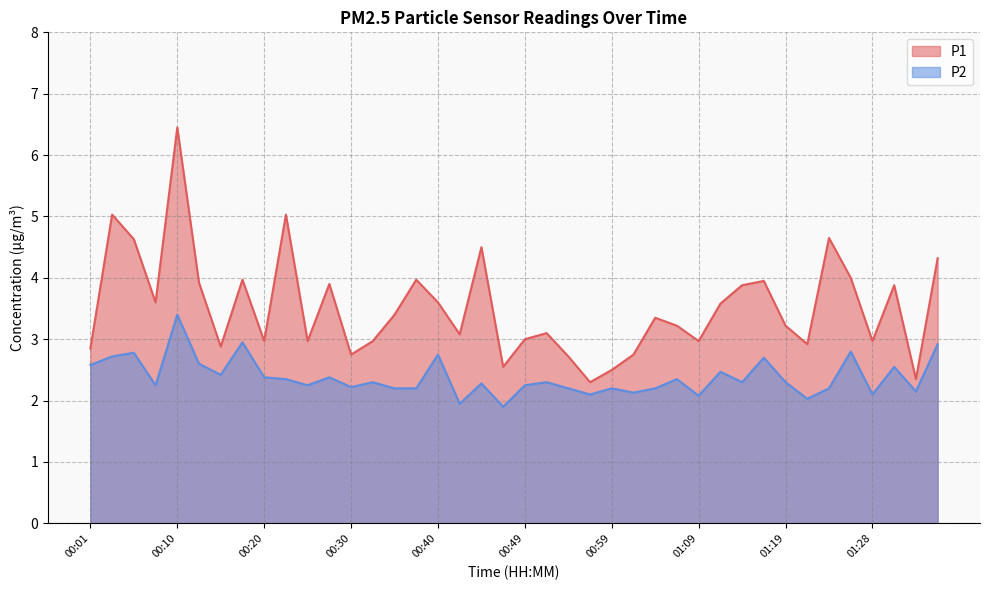

How many lines are shown in the chart?

2